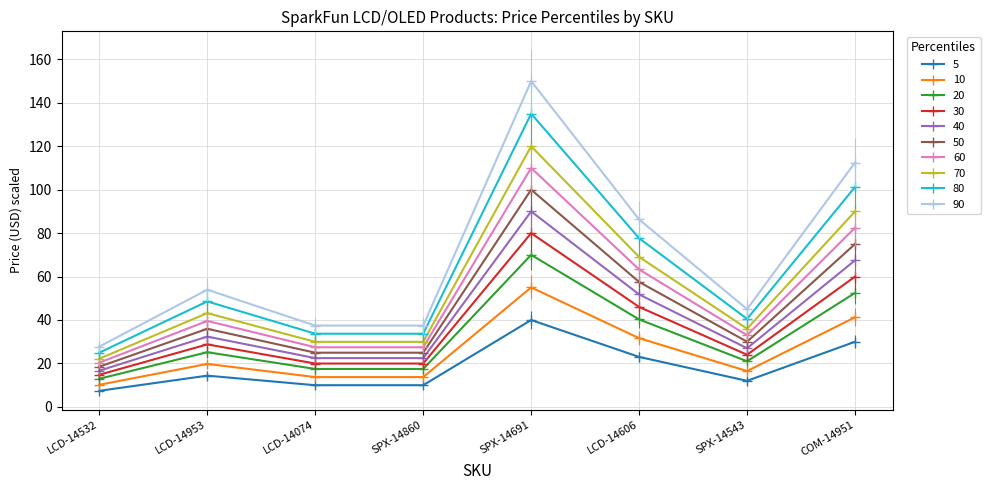

Reading right to left, what are all the values shown in this chart?

COM-14951=30.0	SPX-14543=12.0	LCD-14606=23.0	SPX-14691=40.0	SPX-14860=10.0	LCD-14074=10.0	LCD-14953=14.4	LCD-14532=7.4